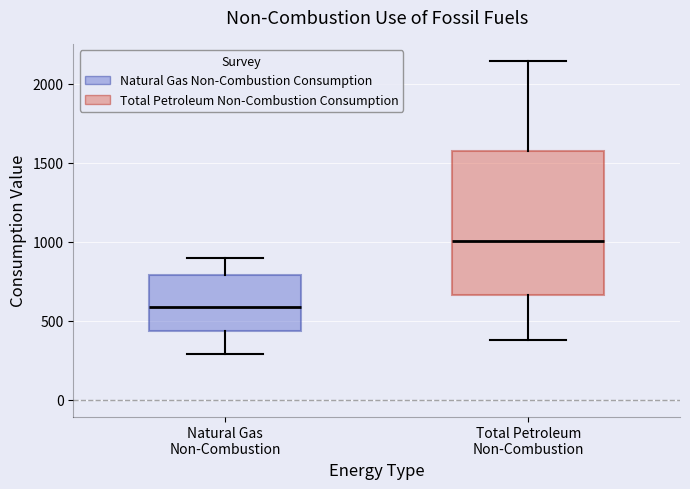

Reading left to right, read every box against the y-axis: the position of its median line, the range the box covers, and the ends of its whiskers. The values are not printed on the chart, so give them approximately, as read against the axis.

Natural Gas Non-Combustion: median 600, box 450 to 800, whiskers 300 to 900
Total Petroleum Non-Combustion: median 1000, box 650 to 1600, whiskers 400 to 2150